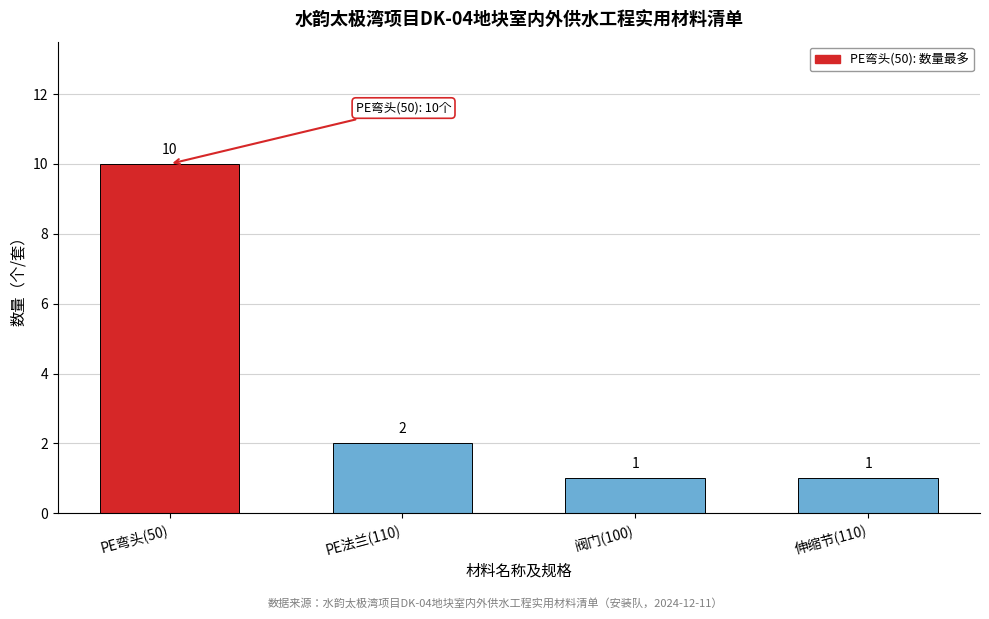

Reading right to left, what are all the values shown in this chart?

1	1	2	10